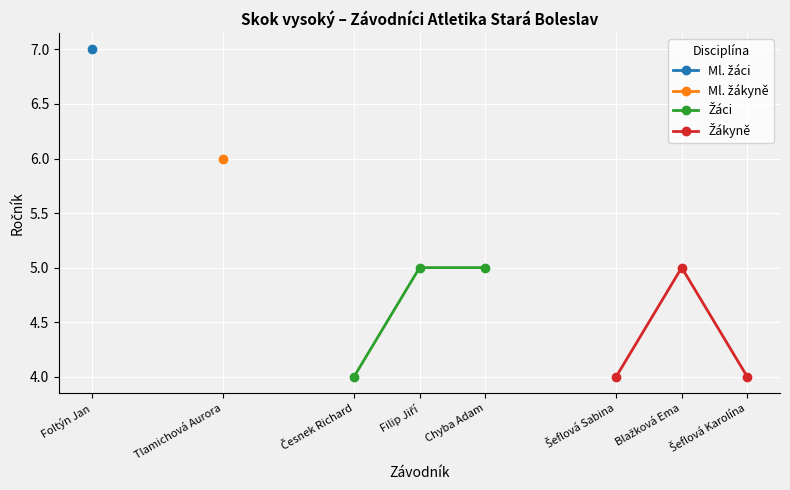

Between Tlamichová Aurora and Česnek Richard, which series saw the biggest shift?

Žákyně